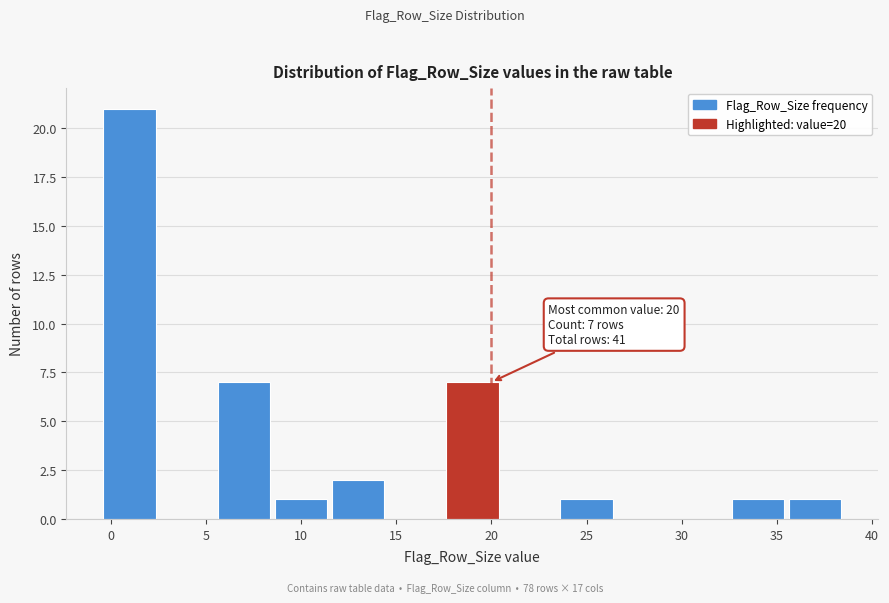

Which range on the x-axis has the tallest bar?

-0.5 to 2.5